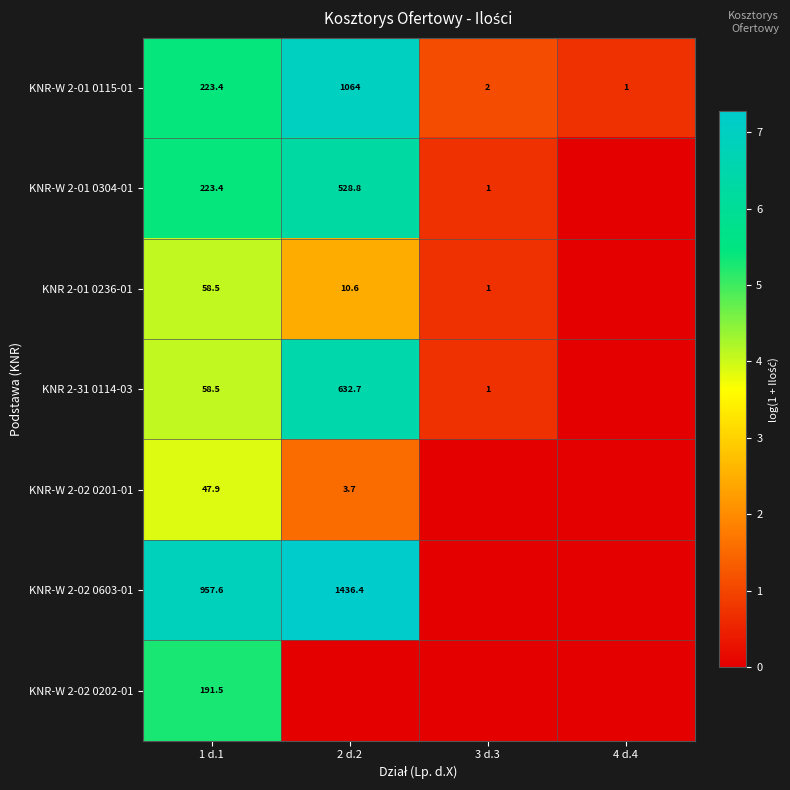

Is it true that KNR-W 2-02 0603-01 equals 957.6 at 1 d.1?

True